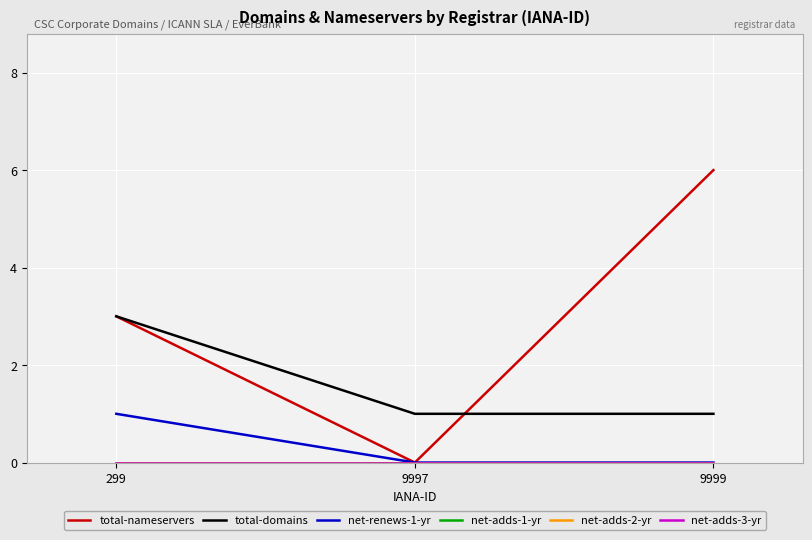

What is the value of the total-nameservers point at the 3rd from the left?

6